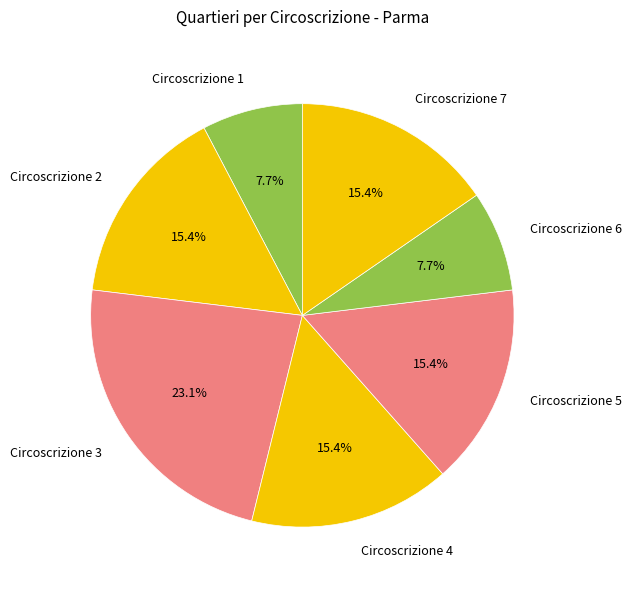

Approximately how many times larger is the value at Circoscrizione 6 compared to Circoscrizione 7?

0.5